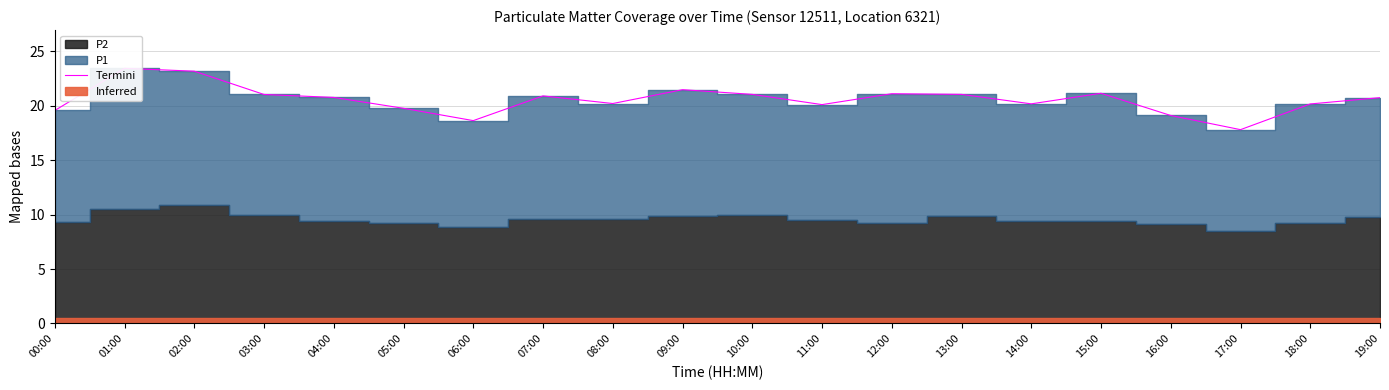

The value at 01:00 is 8.7. True or false?

False